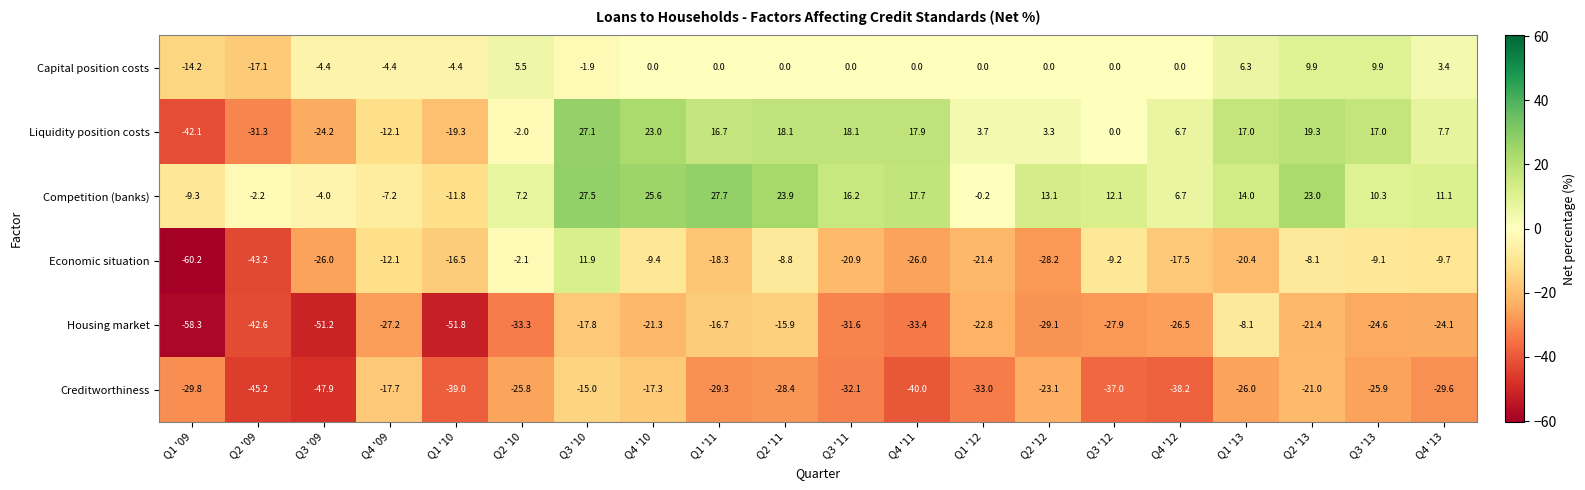

Which series has the largest range (max minus min)?

Economic situation